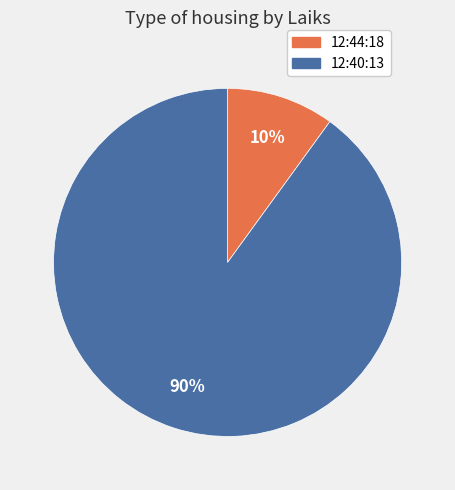

What percentage is the 12:44:18 slice, to the nearest percent?

10%